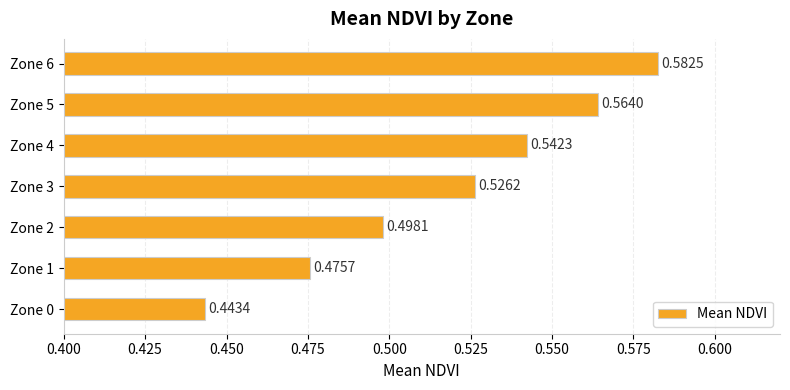

What is the change in value from Zone 0 to Zone 3?

+0.1